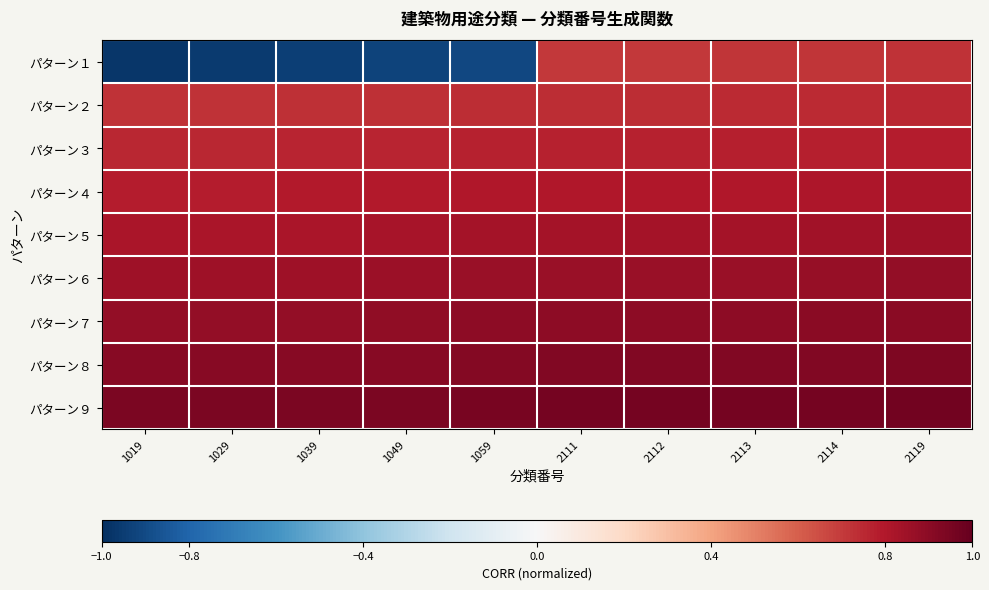

At which category is the sum across all series the highest?

2119